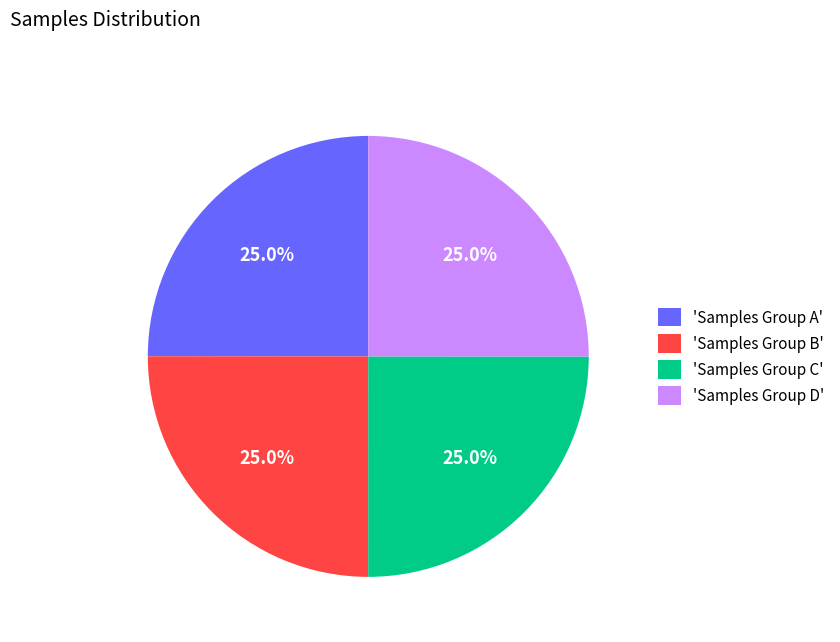

Is 'Samples Group C' the majority of the pie?

No